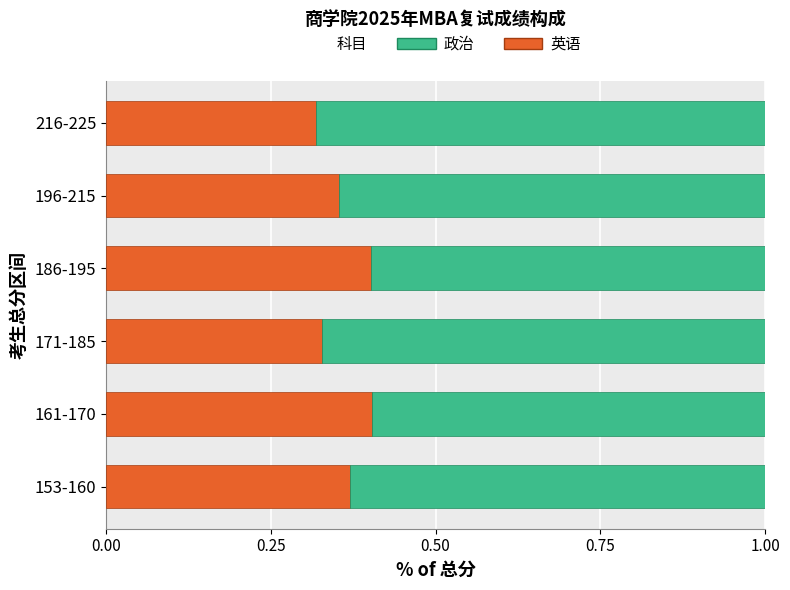

What is the total value across all series at 161-170?

1.0